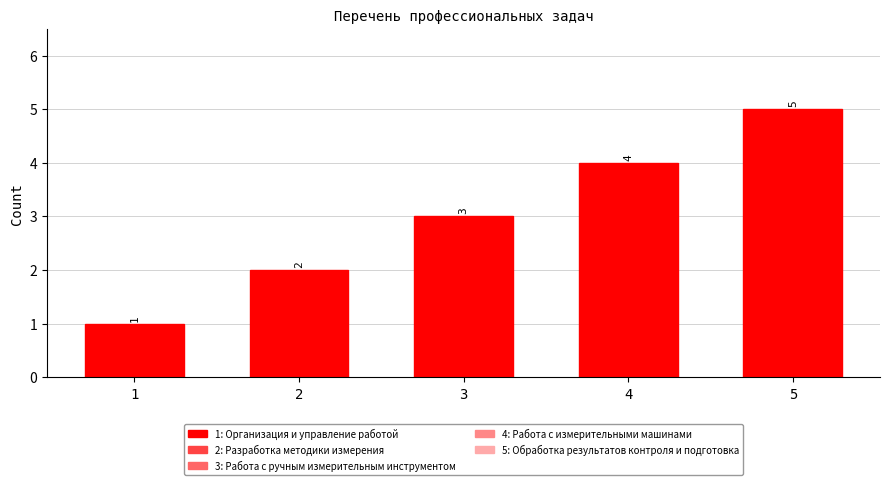

Rank the categories by value from highest to lowest.

5, 4, 3, 2, 1